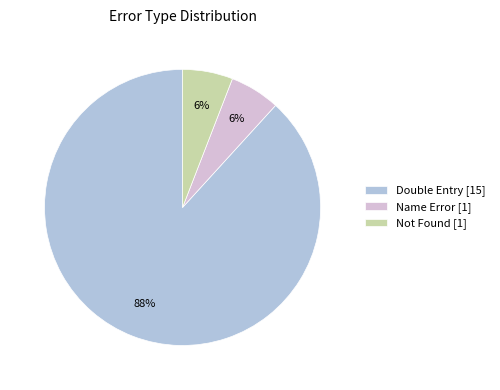

To the nearest percent, what is the combined percentage of Name Error and Double Entry?

94%